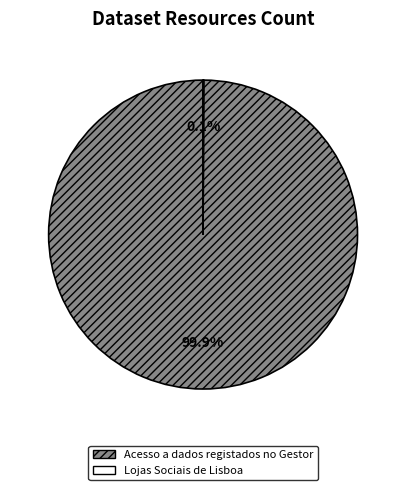

Is it true that Acesso a dados registados no Gestor is 100% of the pie?

True